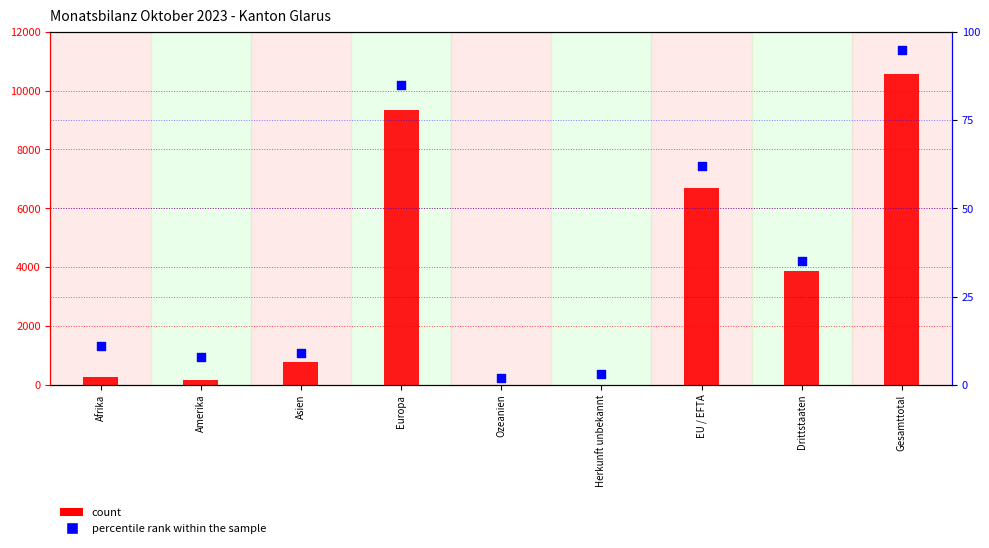

Which series has the widest spread of Y values?

count